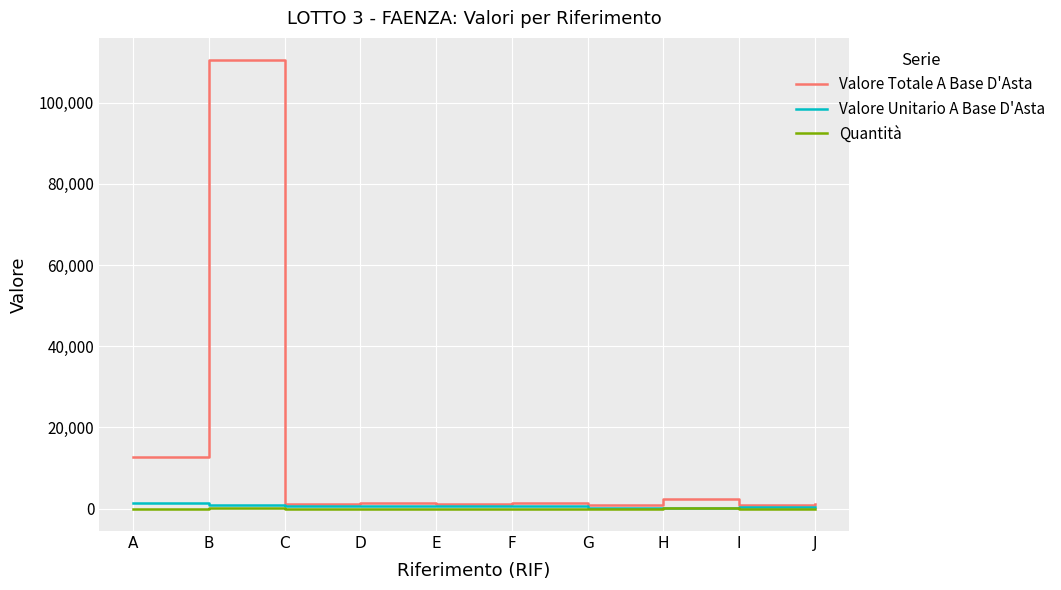

Which series has the widest spread of values?

Valore Totale A Base D'Asta